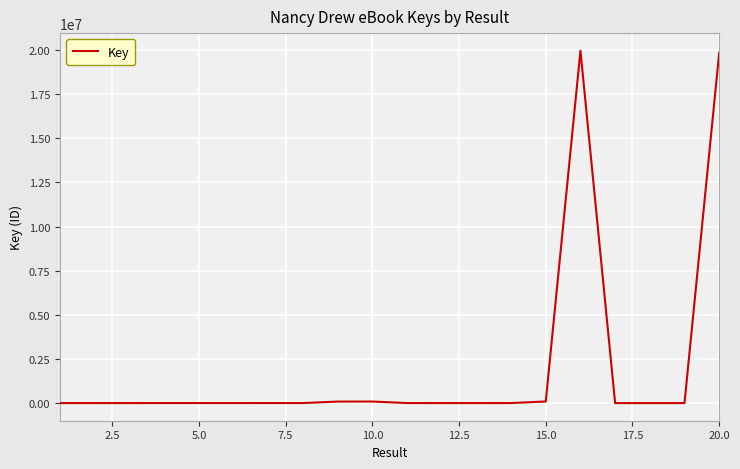

What is the greatest value displayed?

19955161